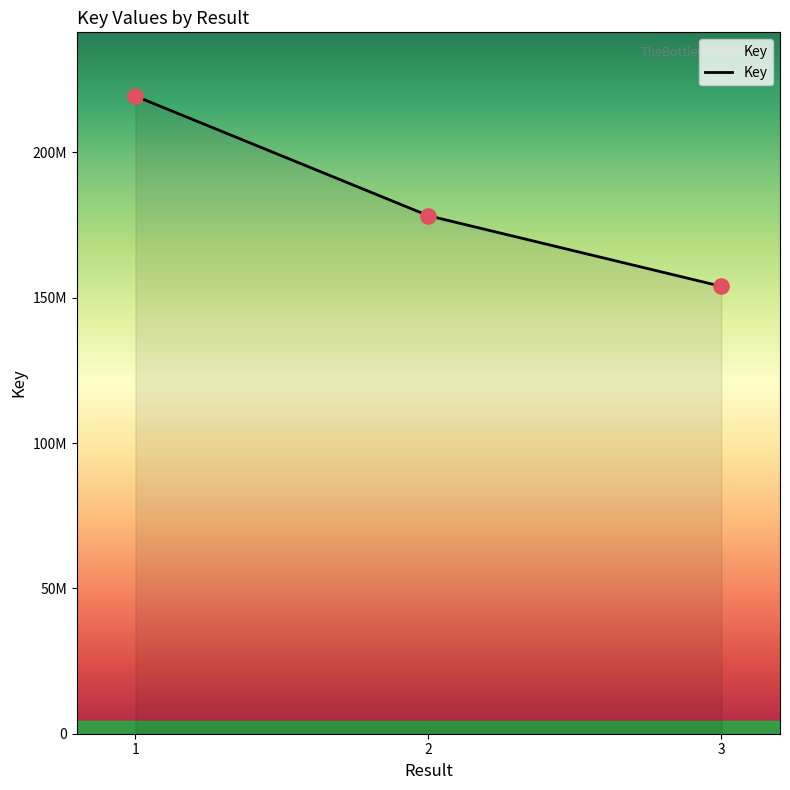

What is the change in value from 1 to 3?

-65464259